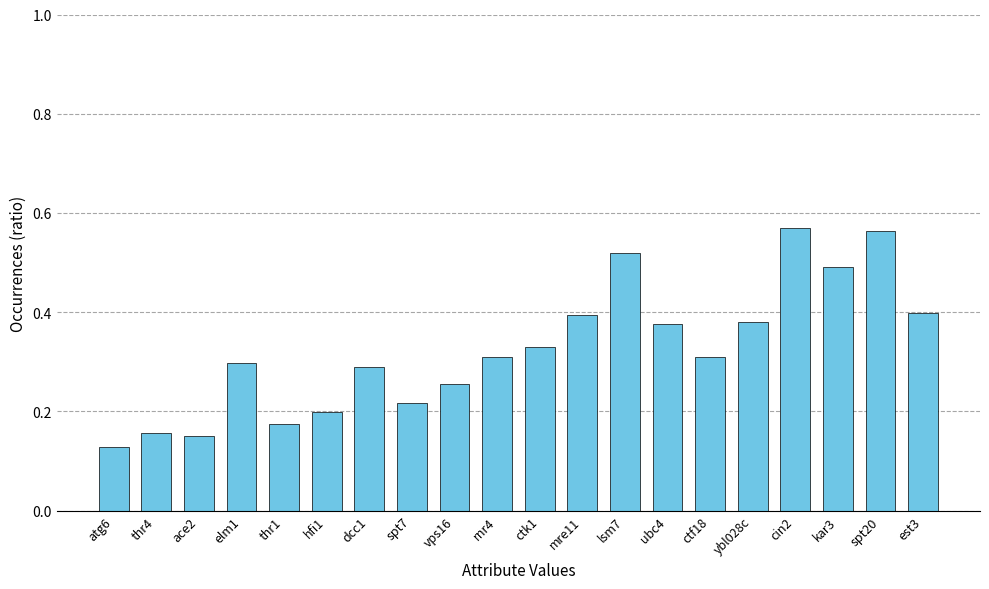

Are the bars grouped side by side (vs. stacked)?

No